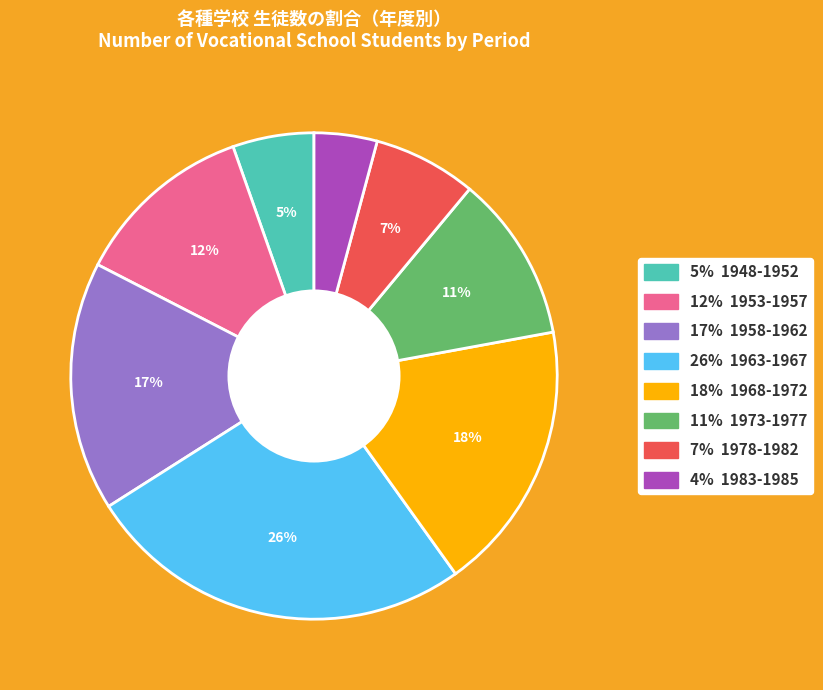

Does any single category account for the majority?

No